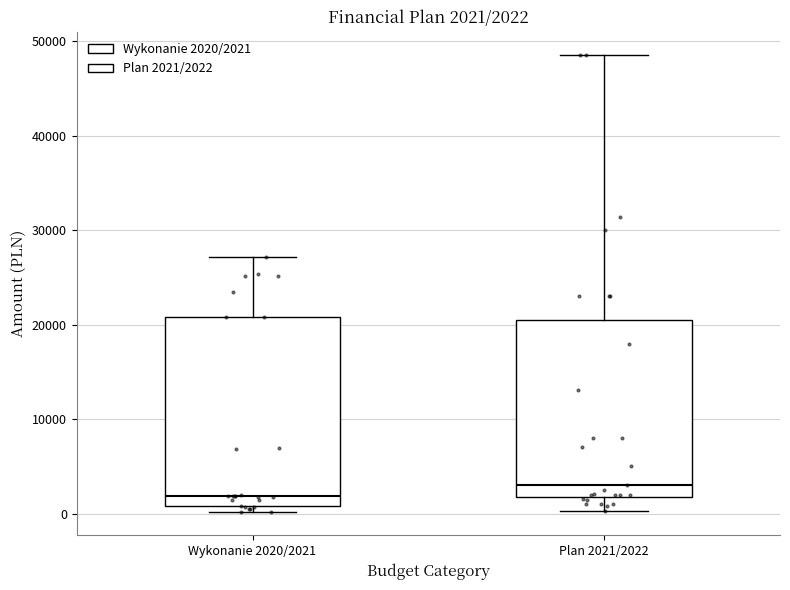

Which box's median line is the highest?

Plan 2021/2022